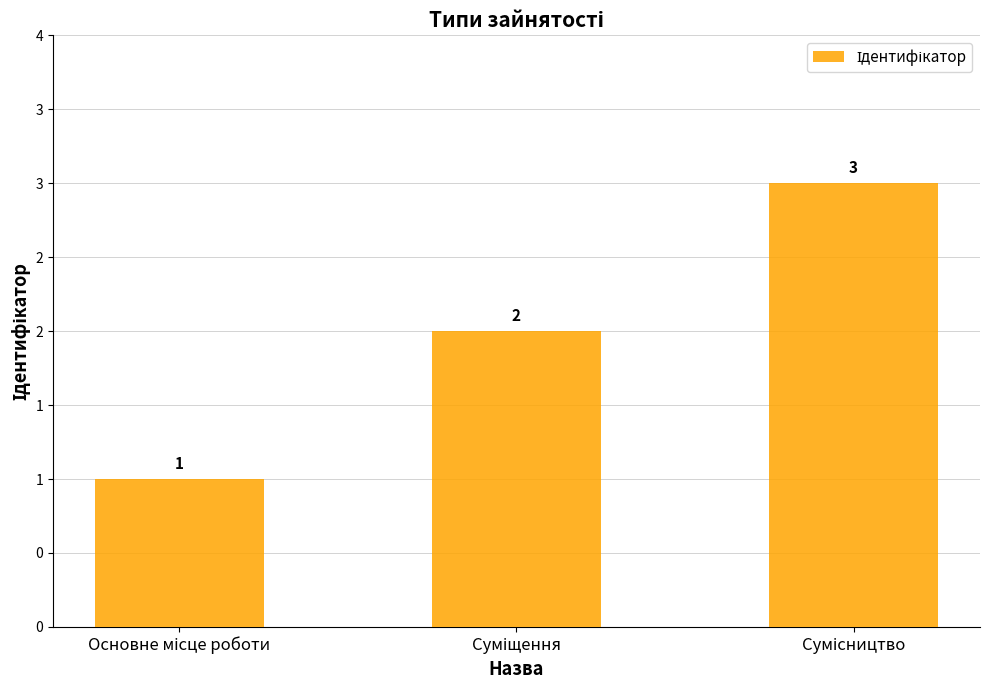

True or false: the data shows 2 at Суміщення.

True